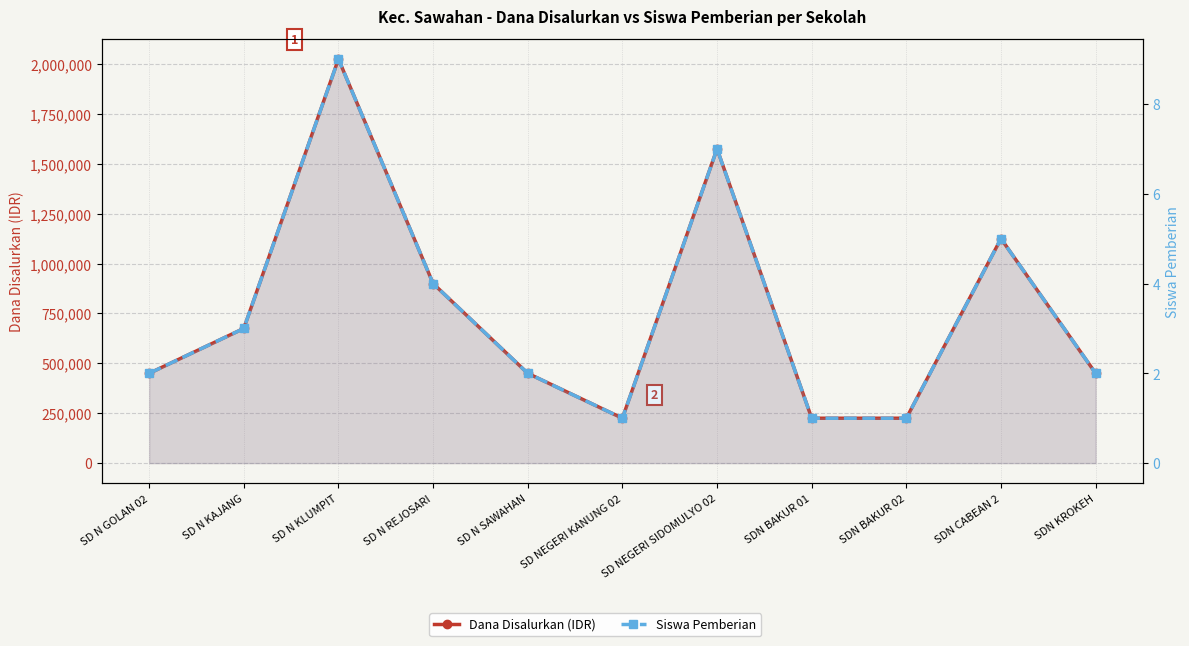

Reading left to right, list all the values displayed in this chart.

Dana Disalurkan (IDR): 450000	675000	2025000	900000	450000	225000	1575000	225000	225000	1125000	450000
Siswa Pemberian: 2	3	9	4	2	1	7	1	1	5	2